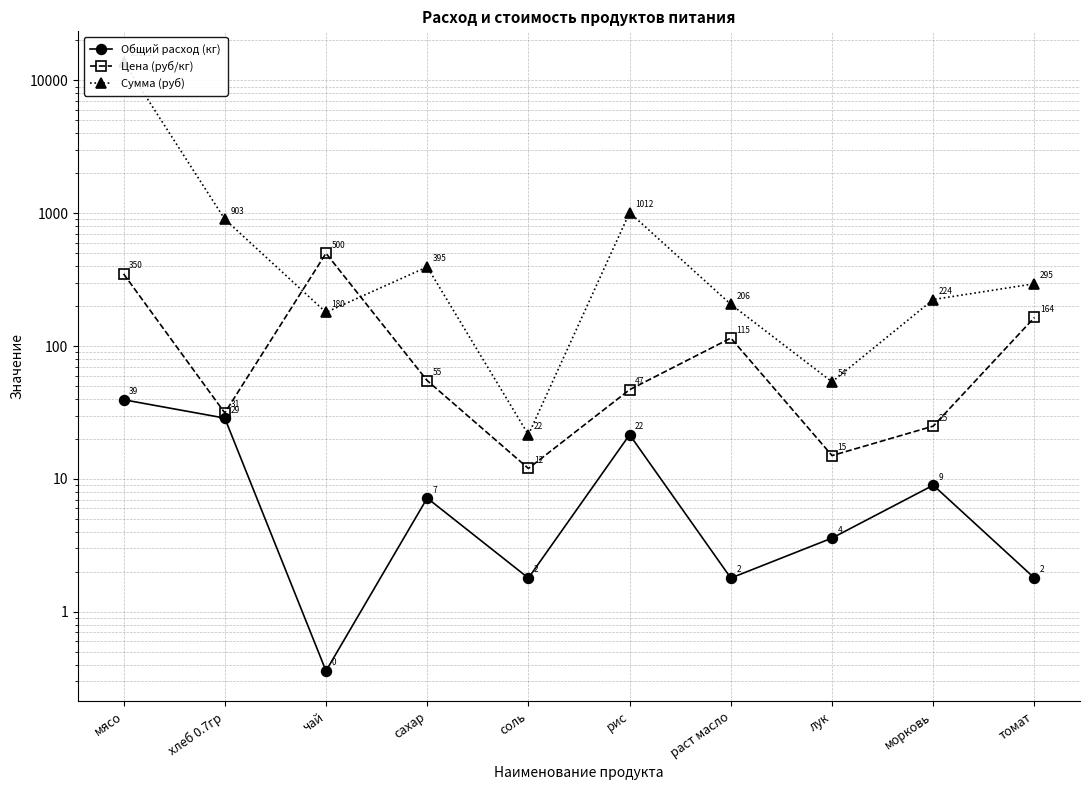

Is the value of Общий расход (кг) at лук greater than the value of Сумма (руб) at чай?

No